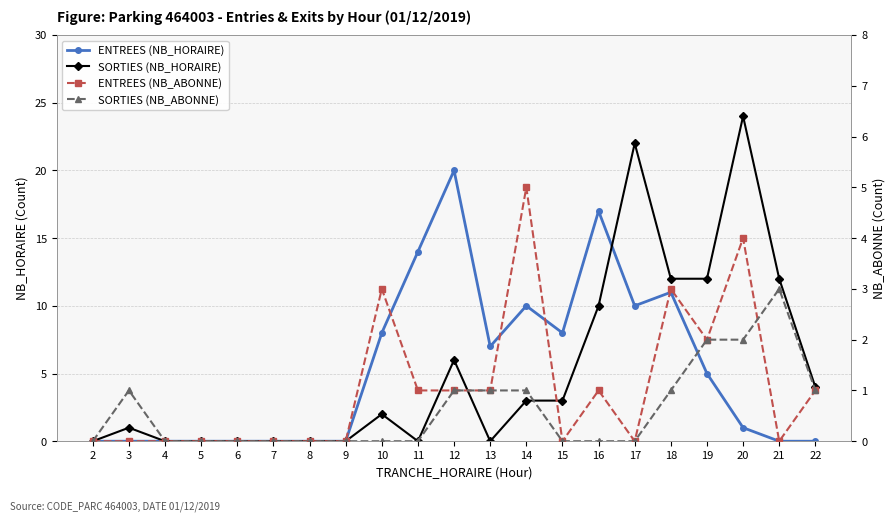

After their last crossing, which series has the higher values: ENTREES (NB_ABONNE) or ENTREES (NB_HORAIRE)?

ENTREES (NB_ABONNE)